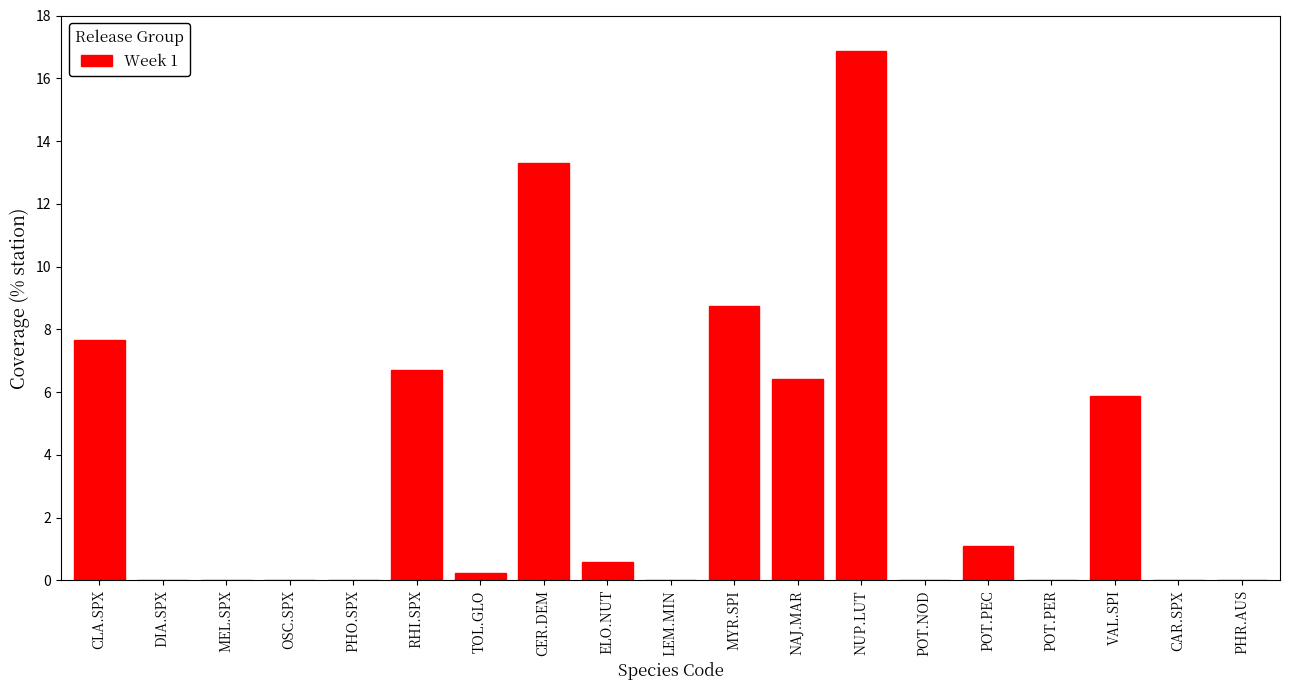

Is it true that the value at NAJ.MAR is 6.4?

True